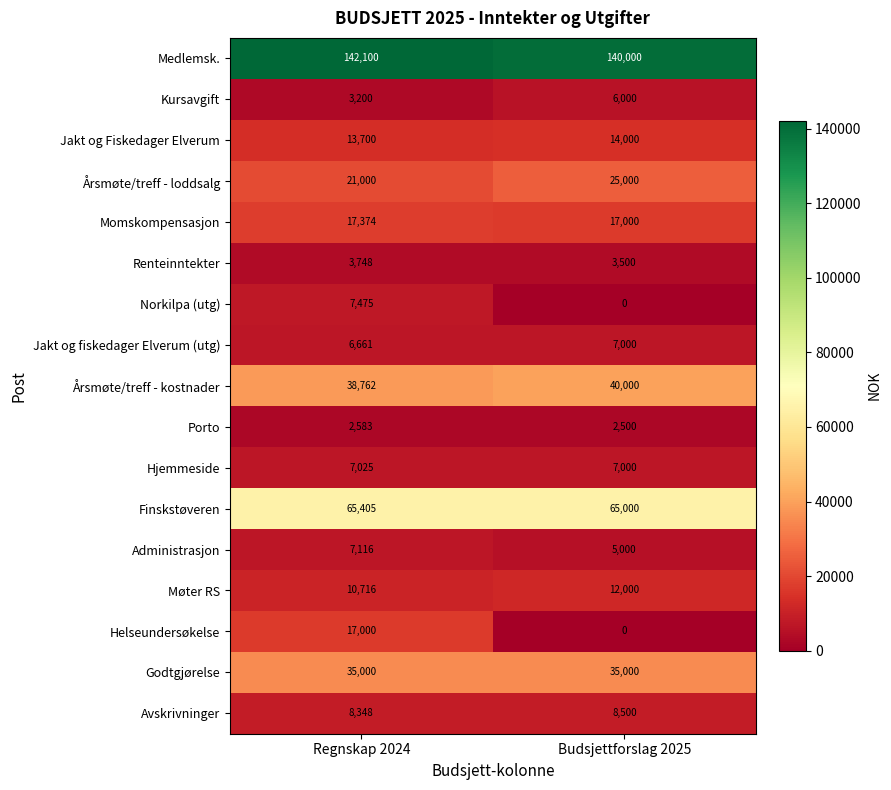

At Regnskap 2024, list the series in order from largest to smallest.

Medlemsk., Finskstøveren, Årsmøte/treff - kostnader, Godtgjørelse, Årsmøte/treff - loddsalg, Momskompensasjon, Helseundersøkelse, Jakt og Fiskedager Elverum, Møter RS, Avskrivninger, Norkilpa (utg), Administrasjon, Hjemmeside, Jakt og fiskedager Elverum (utg), Renteinntekter, Kursavgift, Porto